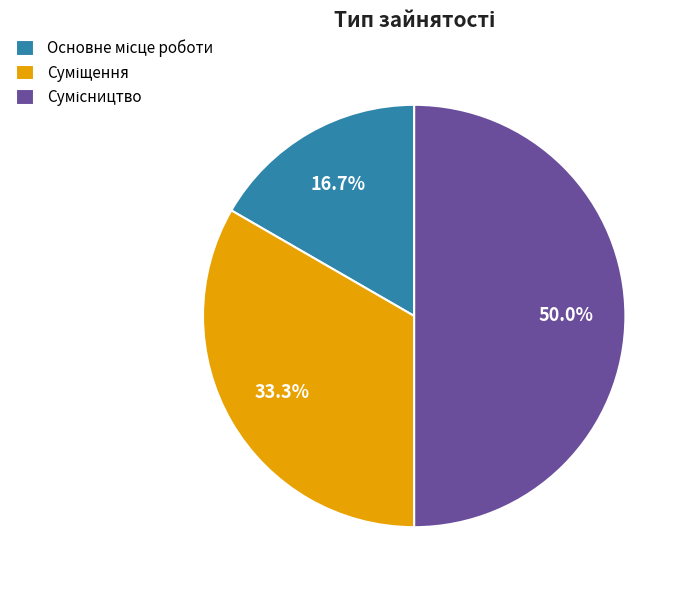

Which has a higher value, Сумісництво or Основне місце роботи?

Сумісництво